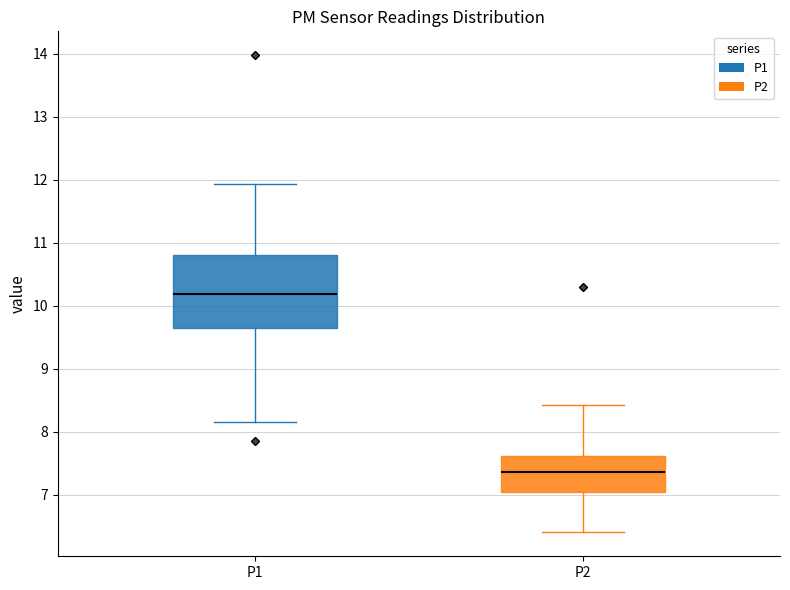

Reading left to right, read every box against the y-axis: the position of its median line, the range the box covers, and the ends of its whiskers. The values are not printed on the chart, so give them approximately, as read against the axis.

P1: median 10.2, box 9.7 to 10.8, whiskers 8.2 to 11.9
P2: median 7.4, box 7.0 to 7.6, whiskers 6.4 to 8.4